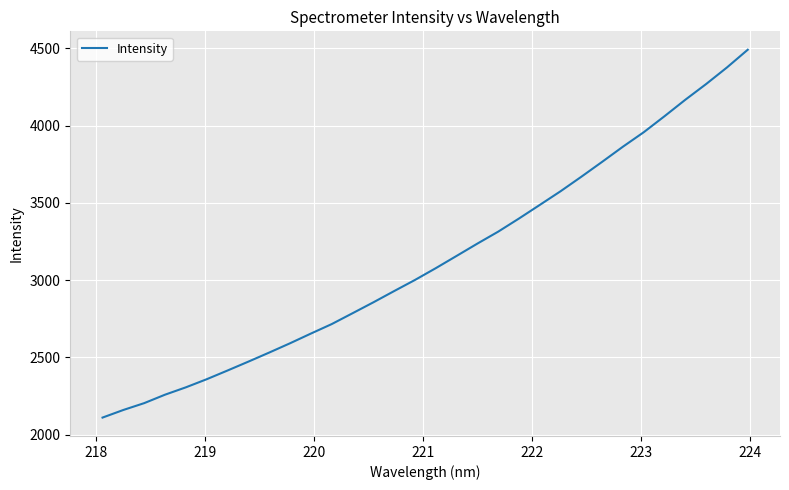

What is the maximum value shown in the chart?

4490.1